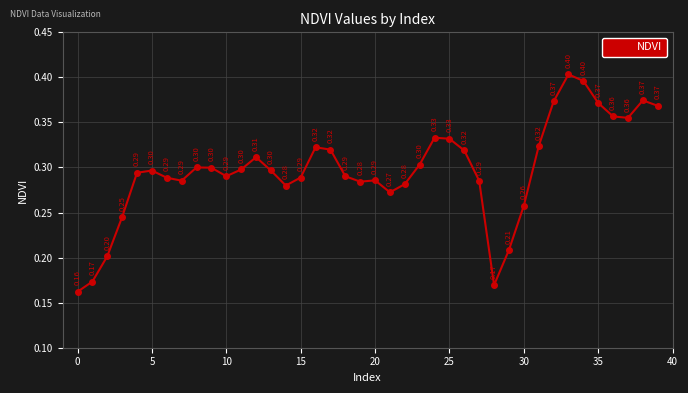

How many points are higher than both their immediate neighbors (excluding endpoints)?

8